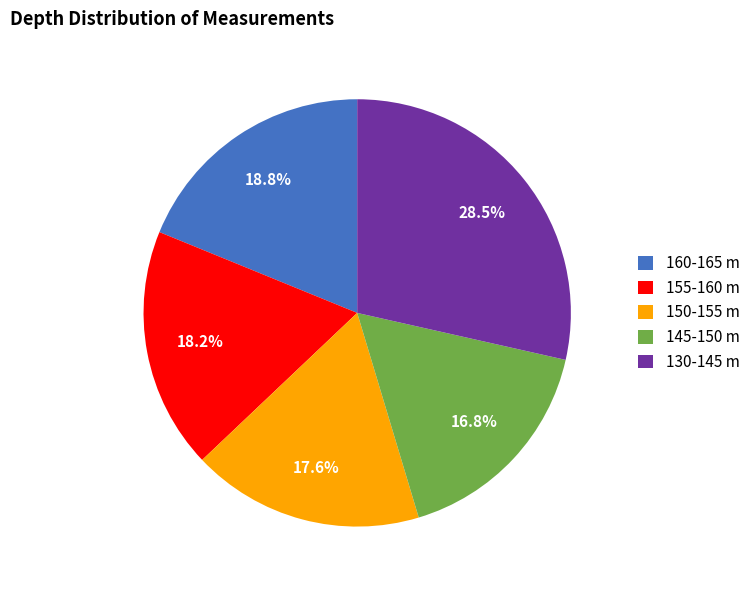

Count the number of slices in the pie.

5